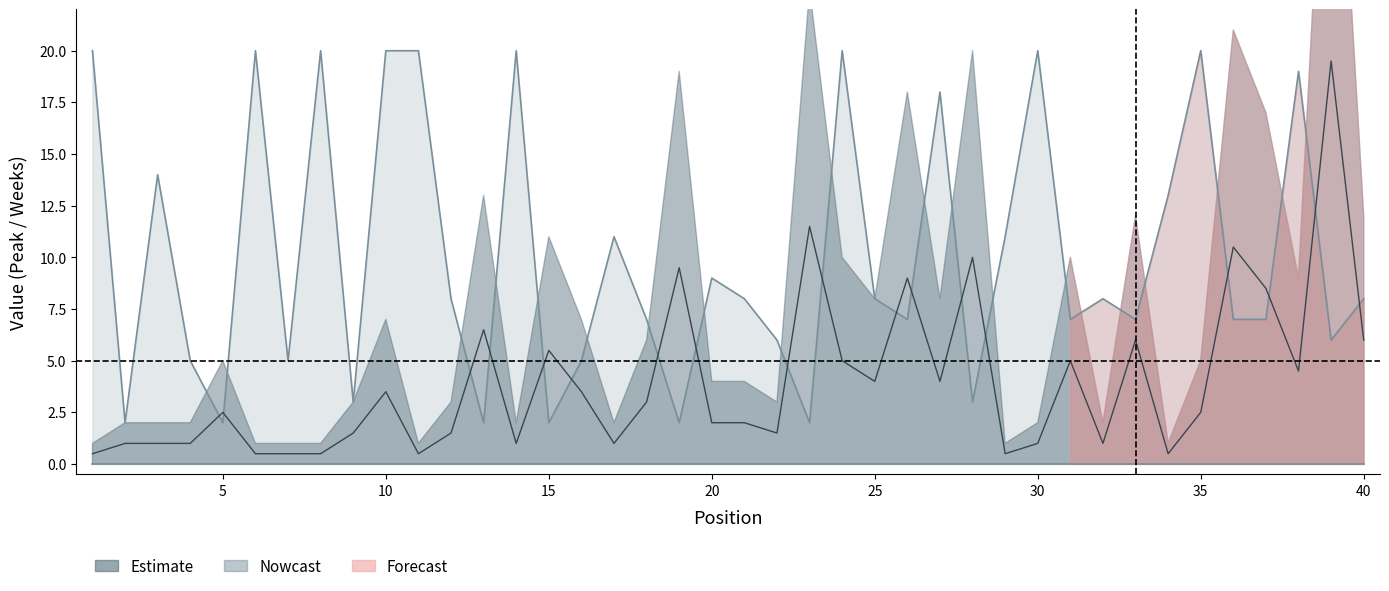

At which category is the sum across all series the highest?

39